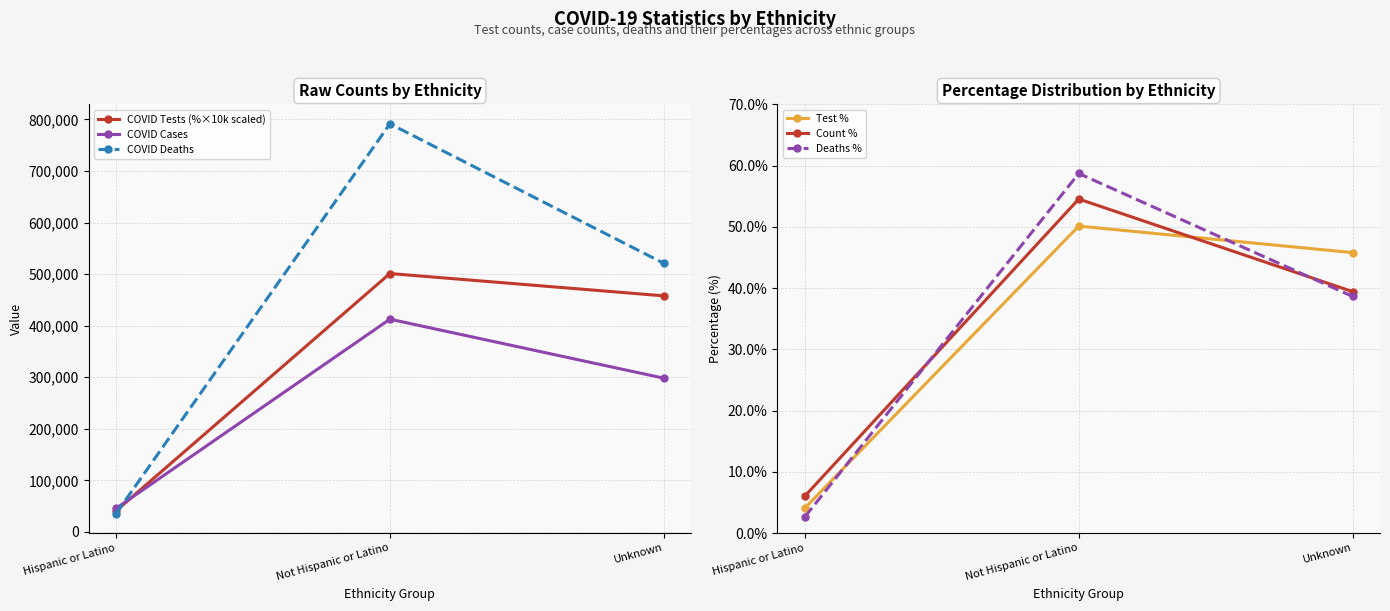

Which series has the largest total across all categories?

COVID Deaths